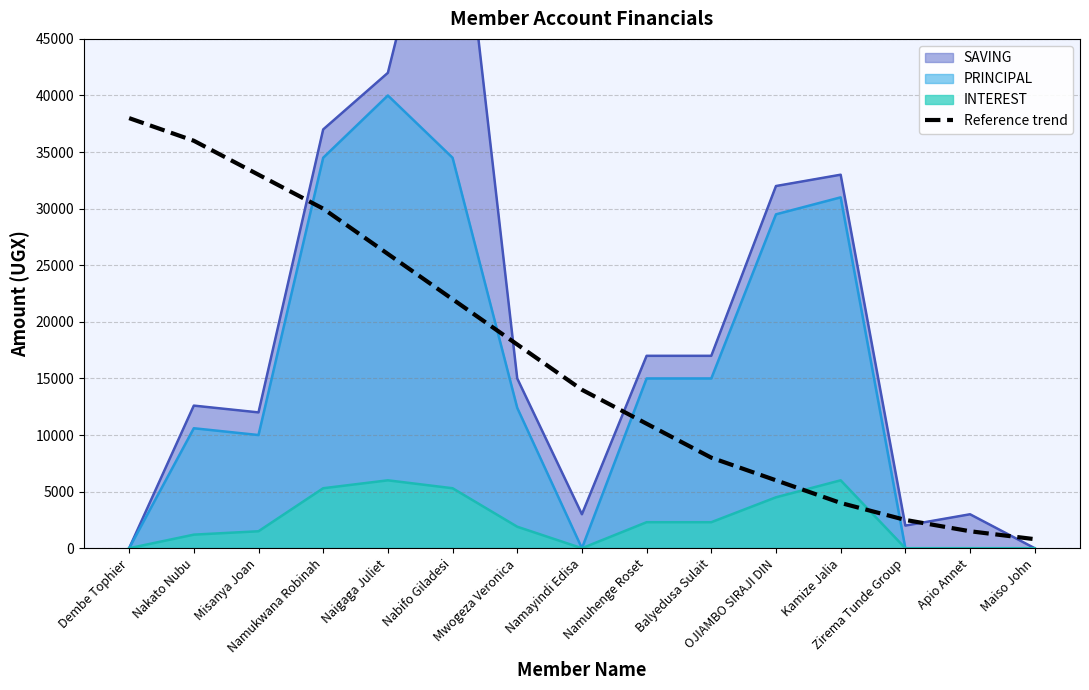

The value at OJIAMBO SIRAJI DIN is 2226. True or false?

False